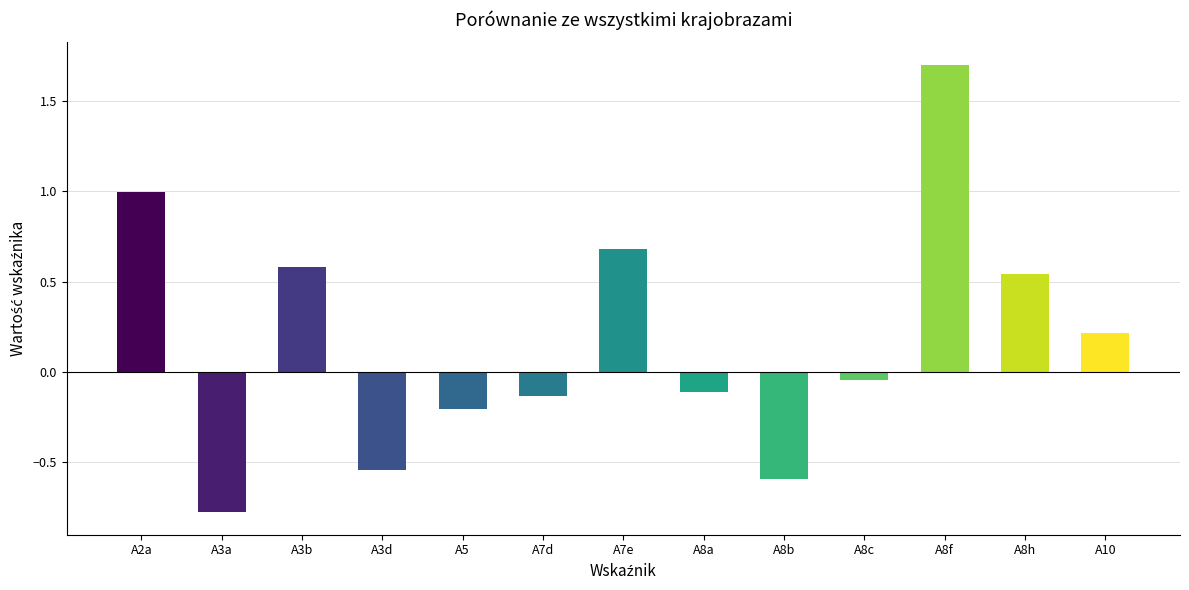

What value does the data have at A5?

-0.2